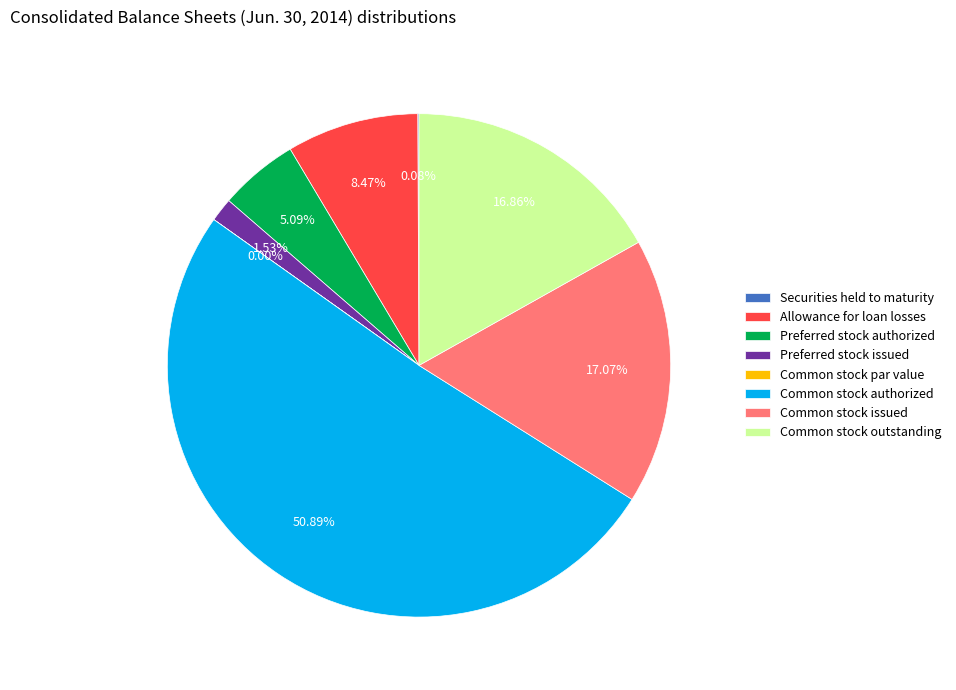

Which slice is the largest?

Common stock authorized